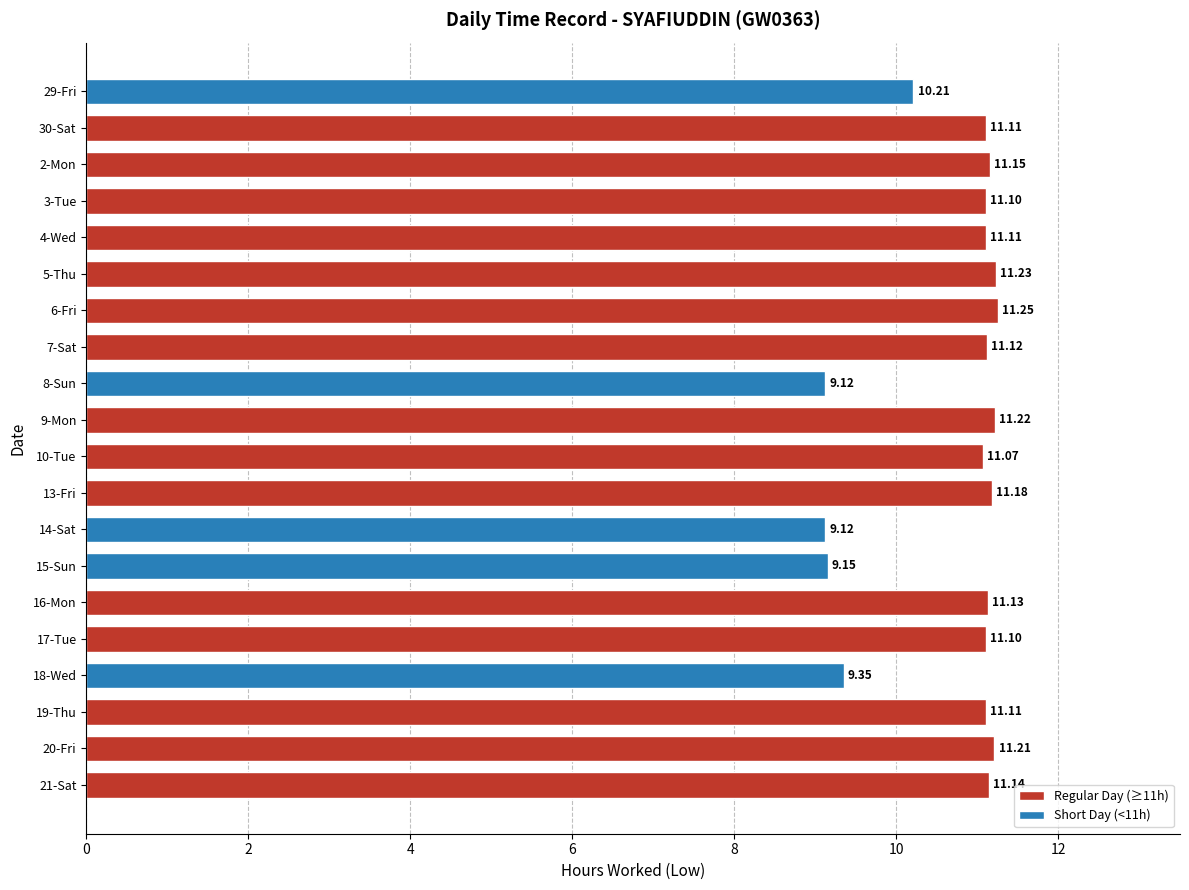

What is the sum of the values at 20-Fri and 3-Tue?

22.3